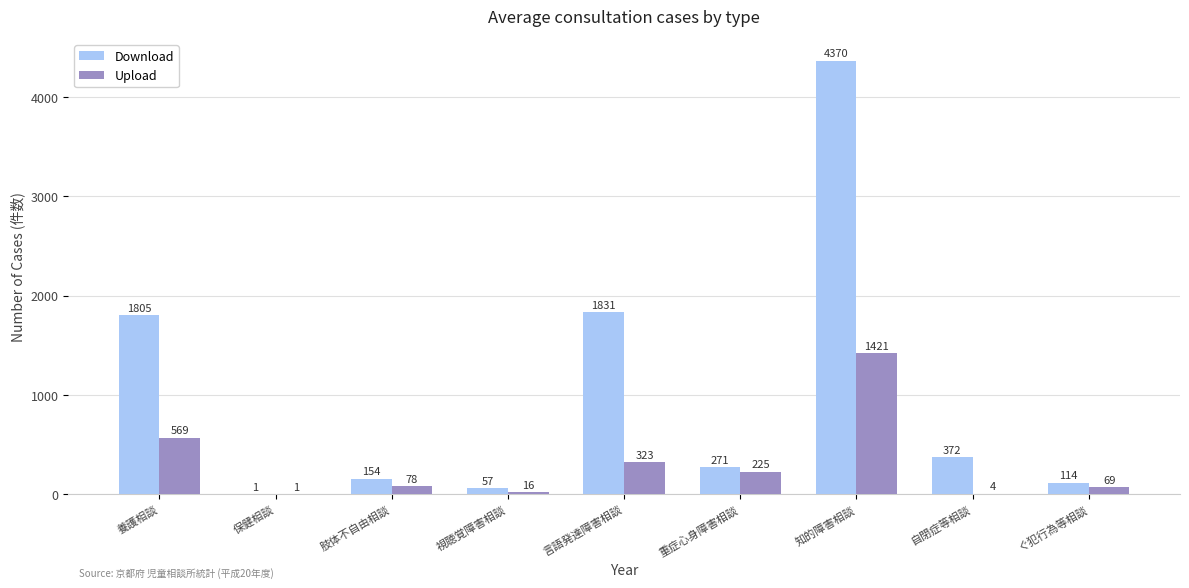

What is the greatest value displayed?

4370